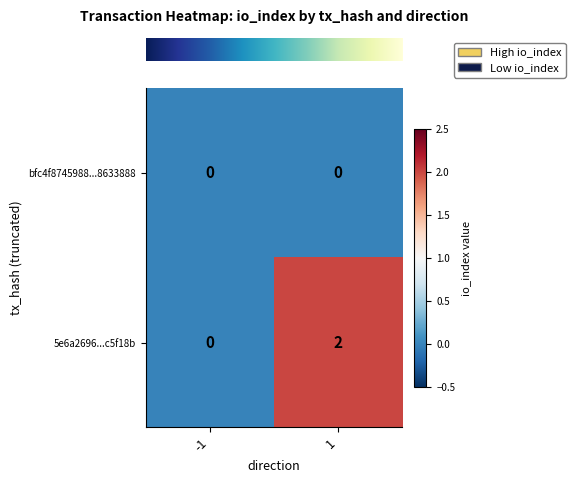

Which series has the widest spread of values?

5e6a2696...c5f18b